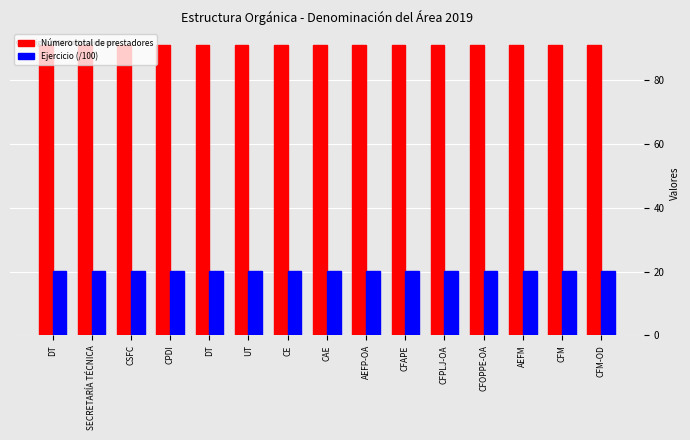

Which label corresponds to the smallest value in the chart?

DT